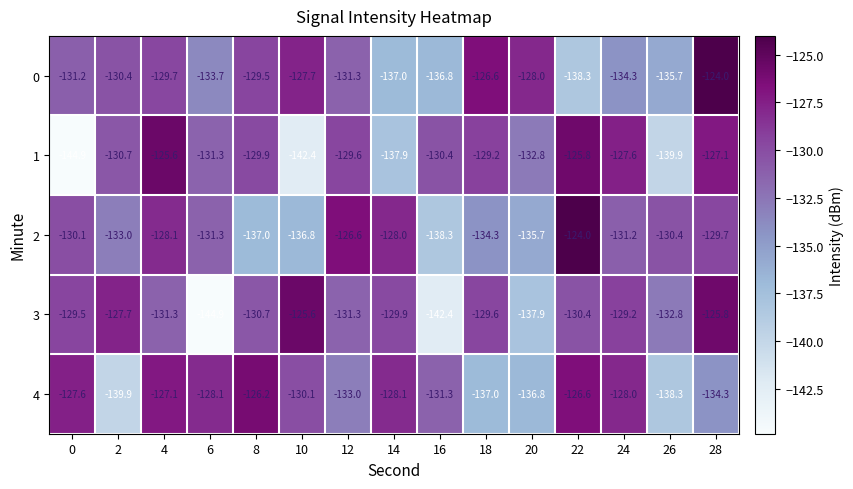

What is the minimum value for 4?

-139.9